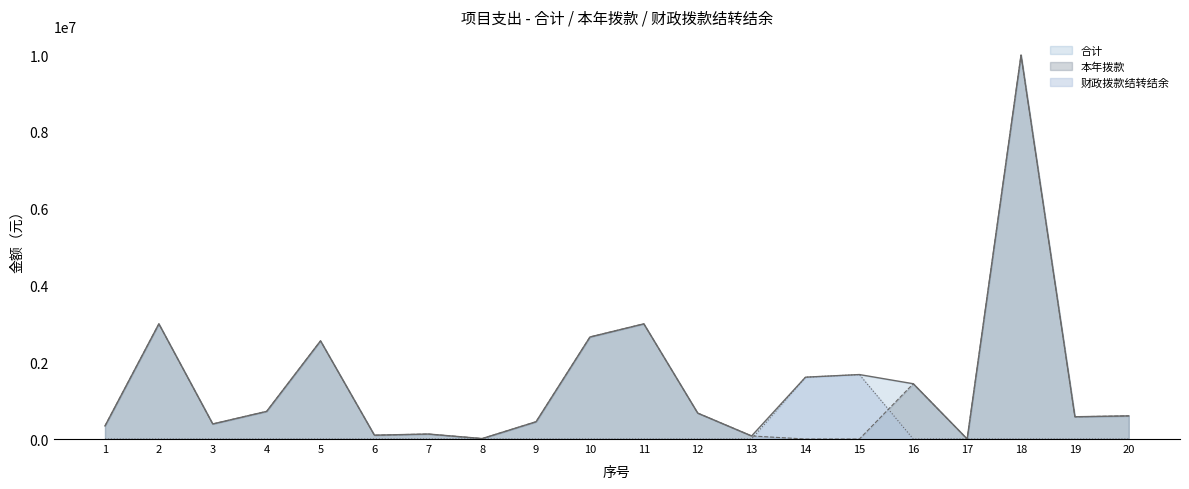

At 15, list the series in order from smallest to largest.

本年拨款, 合计, 财政拨款结转结余